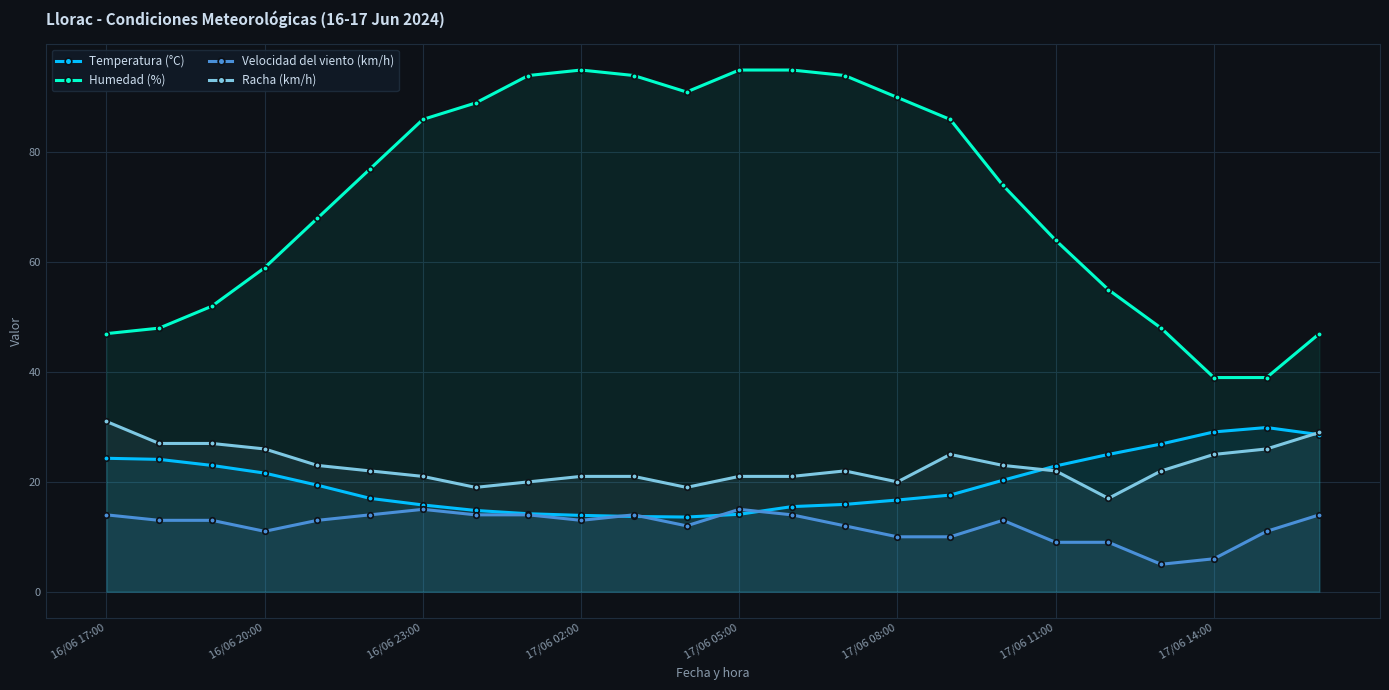

What is the difference between the highest and lowest values at 17/06 05:00?

80.9